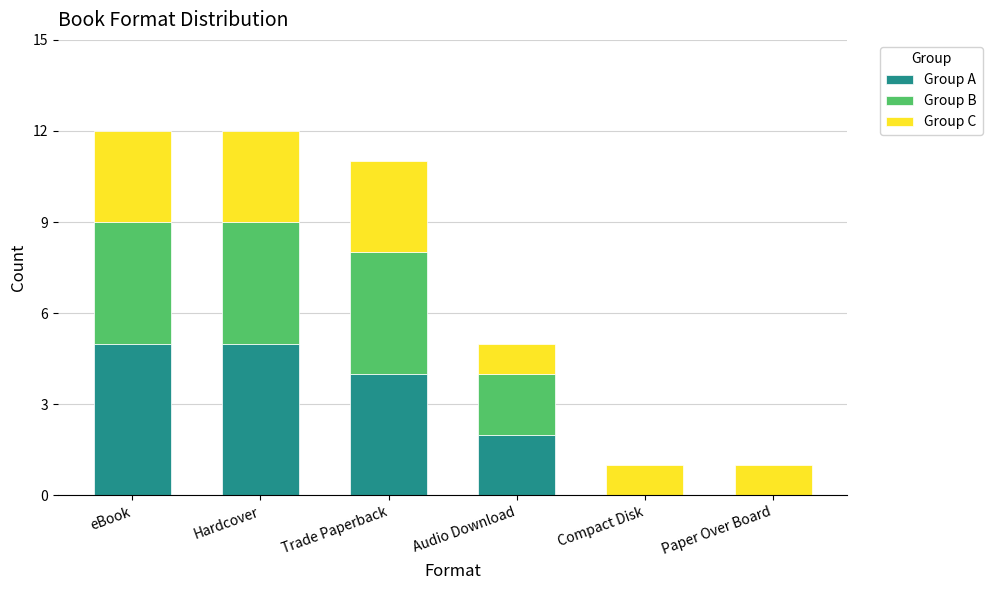

What is the approximate value of Group A at Hardcover?

5